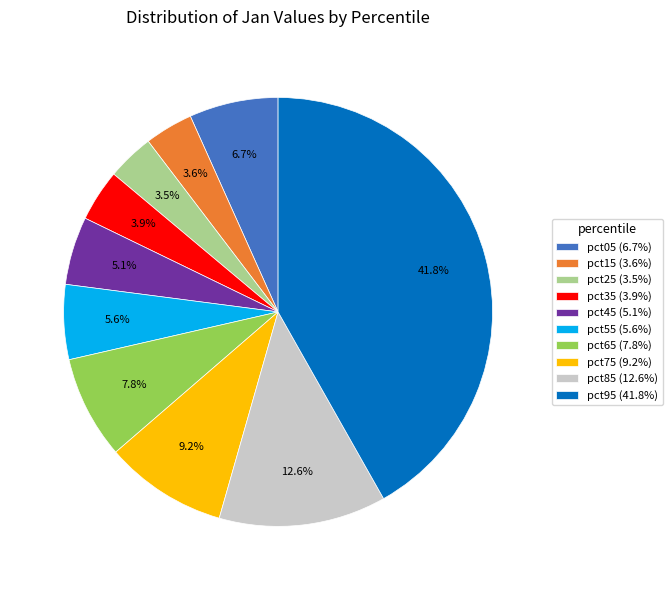

Does any single category account for the majority?

No